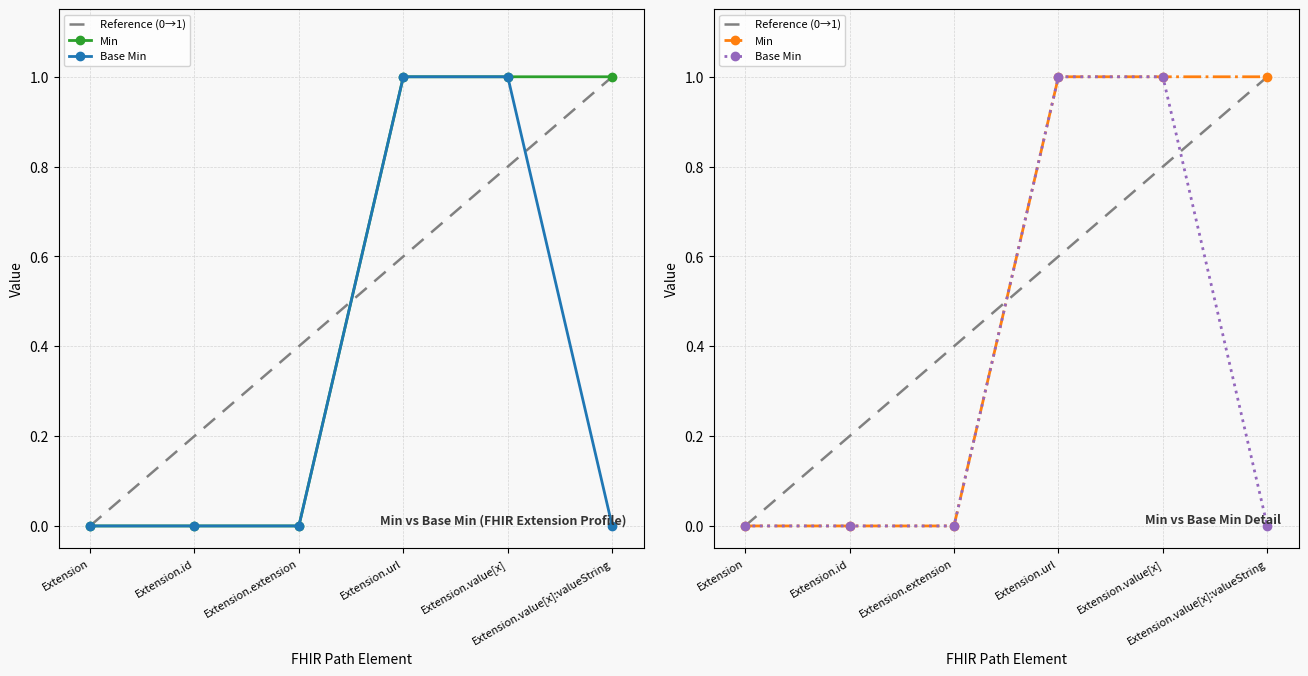

What is the difference between the maximum and minimum values in the Base Min series?

1